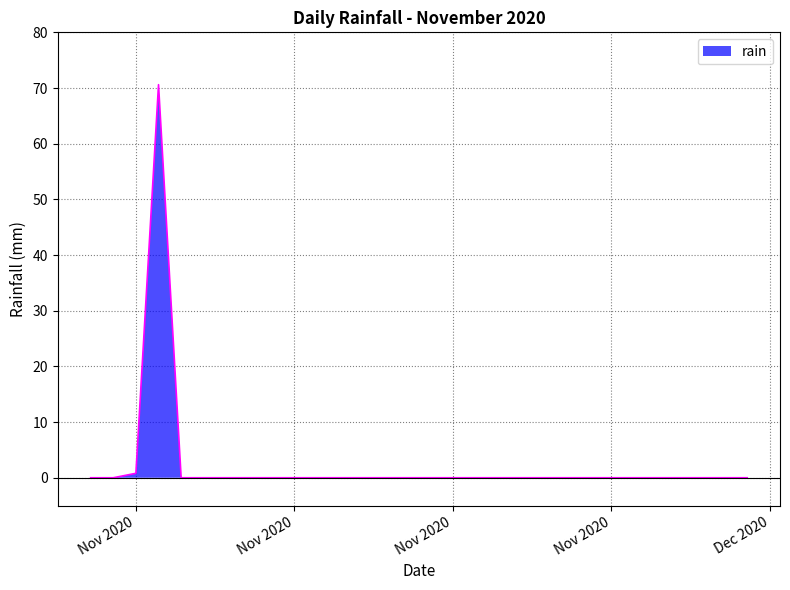

What is the greatest value displayed?

70.6